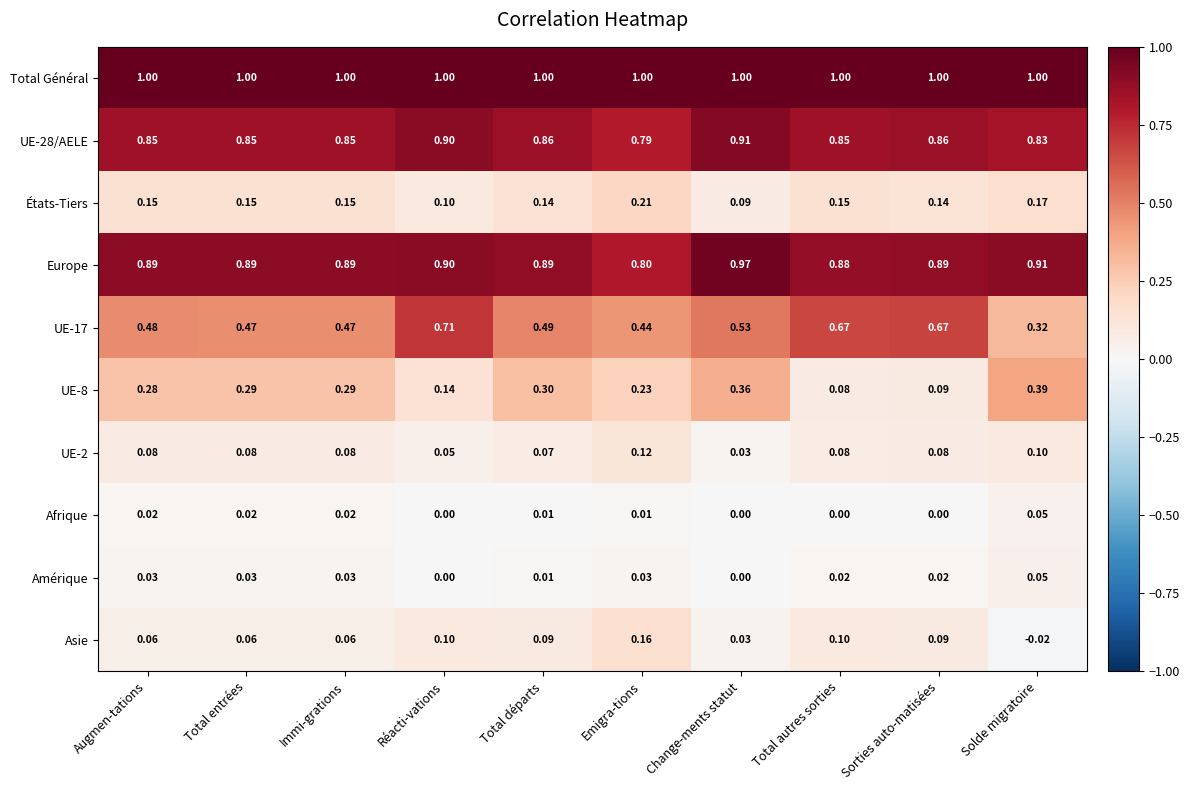

Is the value of Europe at Réacti-vations greater than the value of Total Général at Total départs?

No